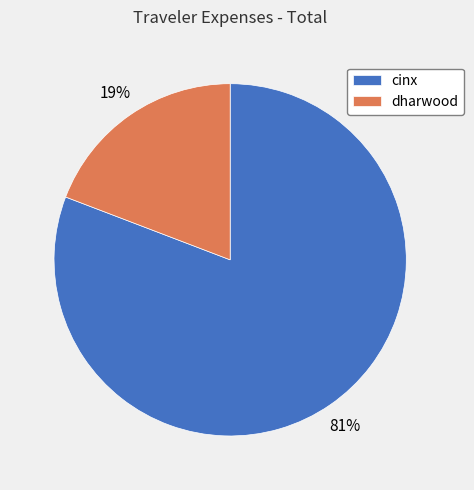

The dharwood slice represents 19% of the pie. True or false?

True